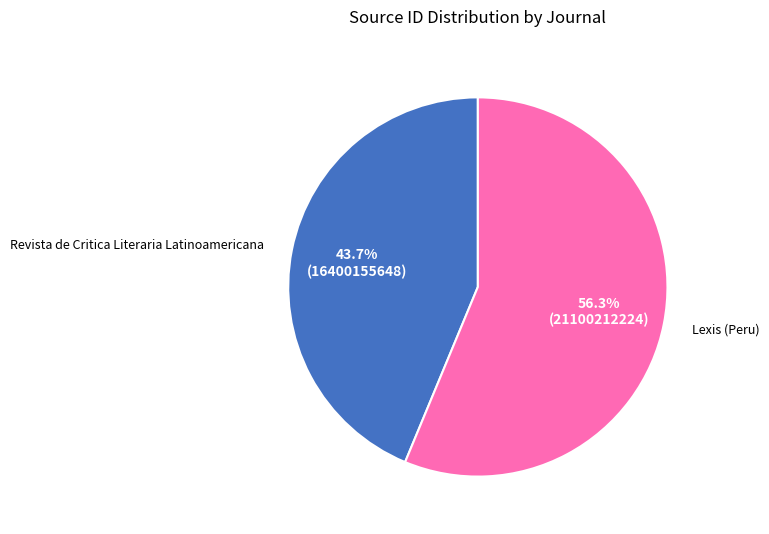

Is Revista de Critica Literaria Latinoamericana the majority of the pie?

No